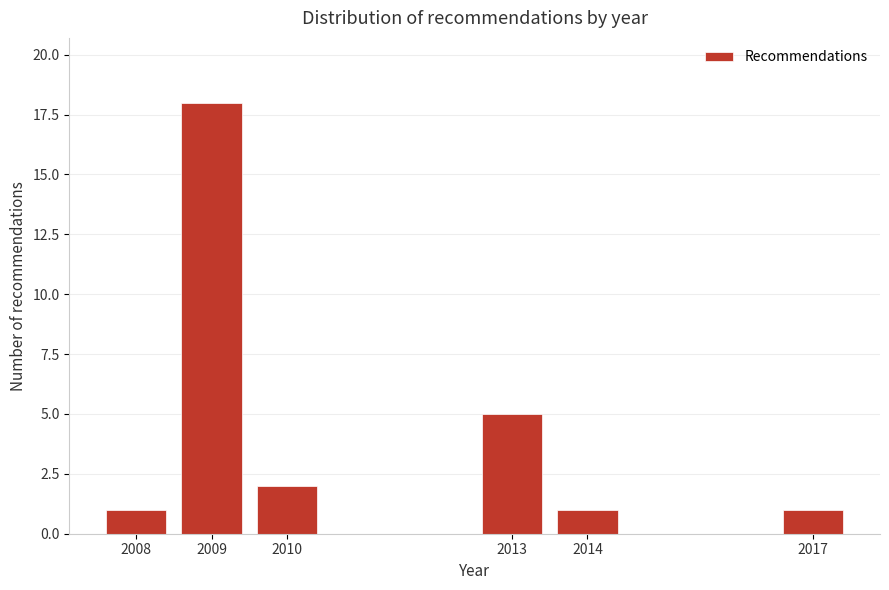

Reading left to right, extract all data points from this chart.

1	18	2	5	1	1